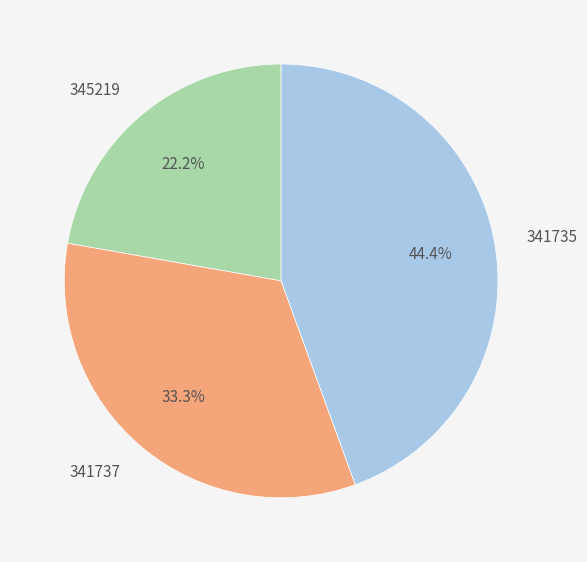

Does any single category account for the majority?

No